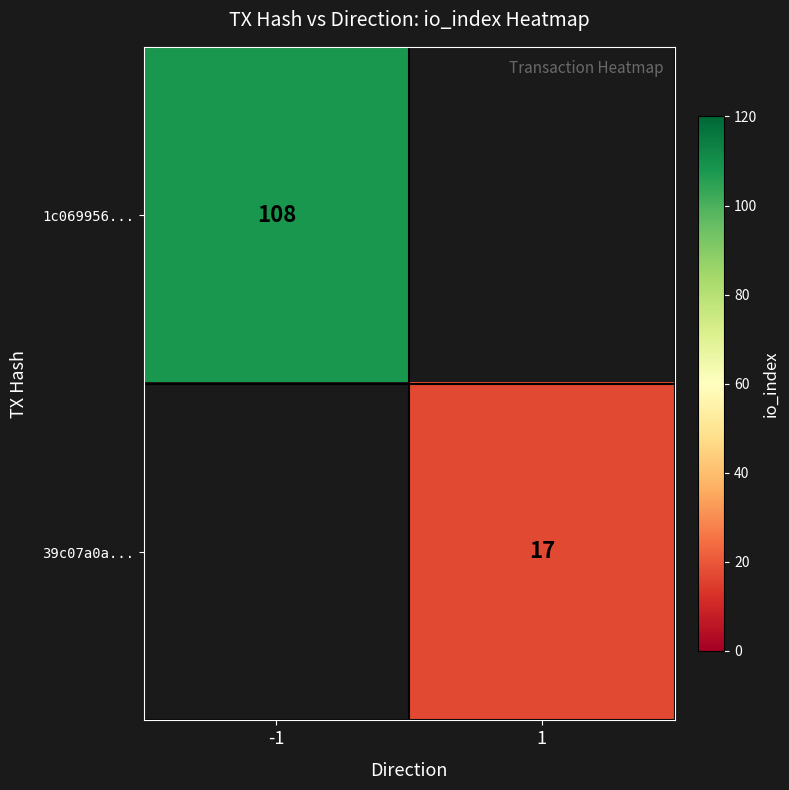

Is it true that 39c07a0a... equals 17 at 1?

True